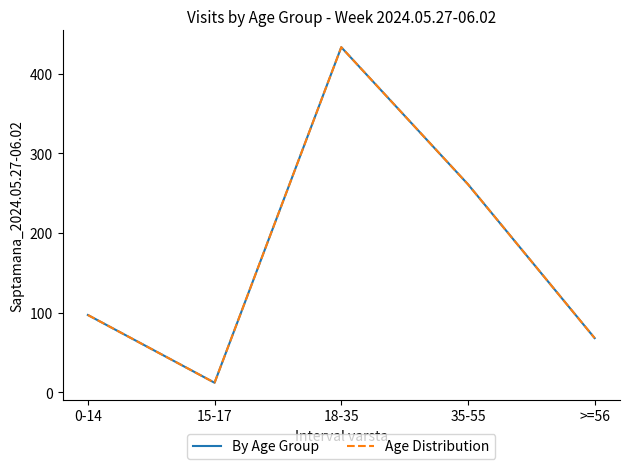

At which category does Age Distribution reach its first local valley?

15-17